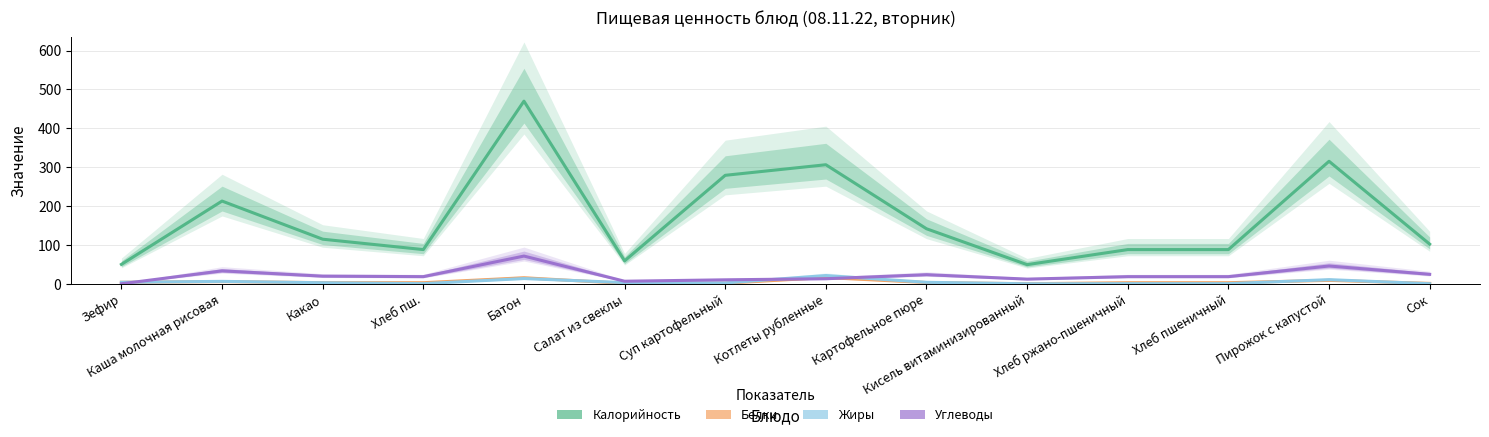

What is the maximum value for Белки?

16.1